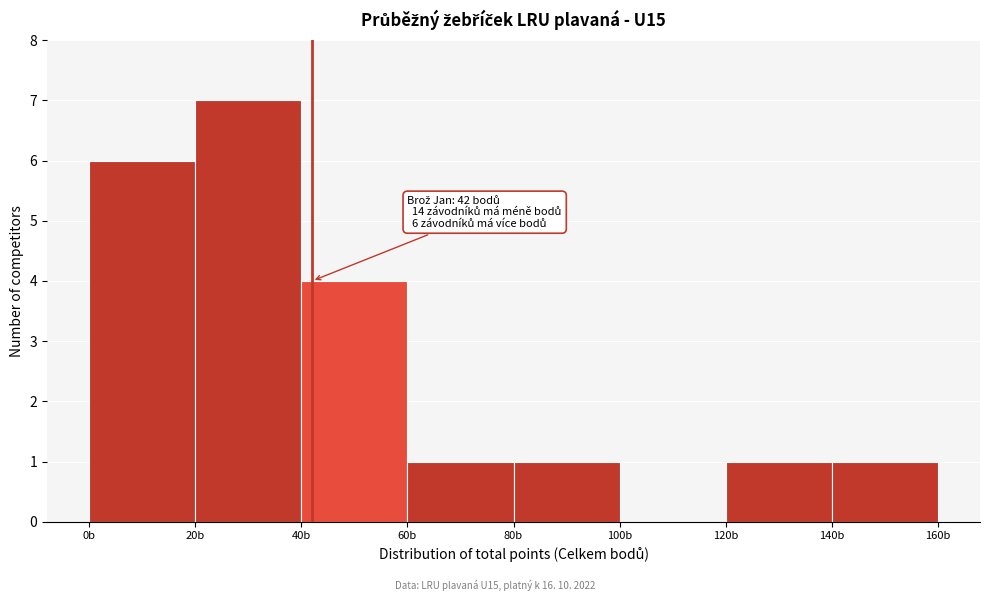

Which range on the x-axis has the tallest bar?

20 to 40